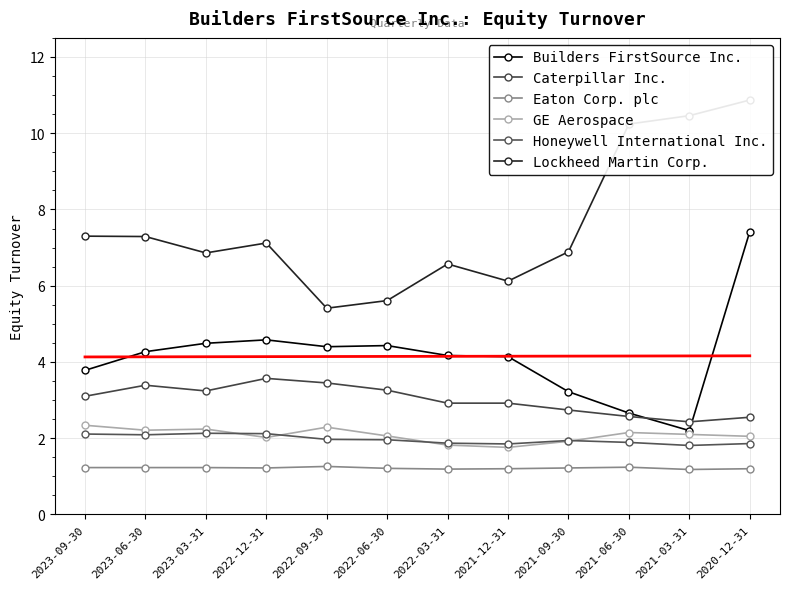

Count the number of data series in this chart.

6